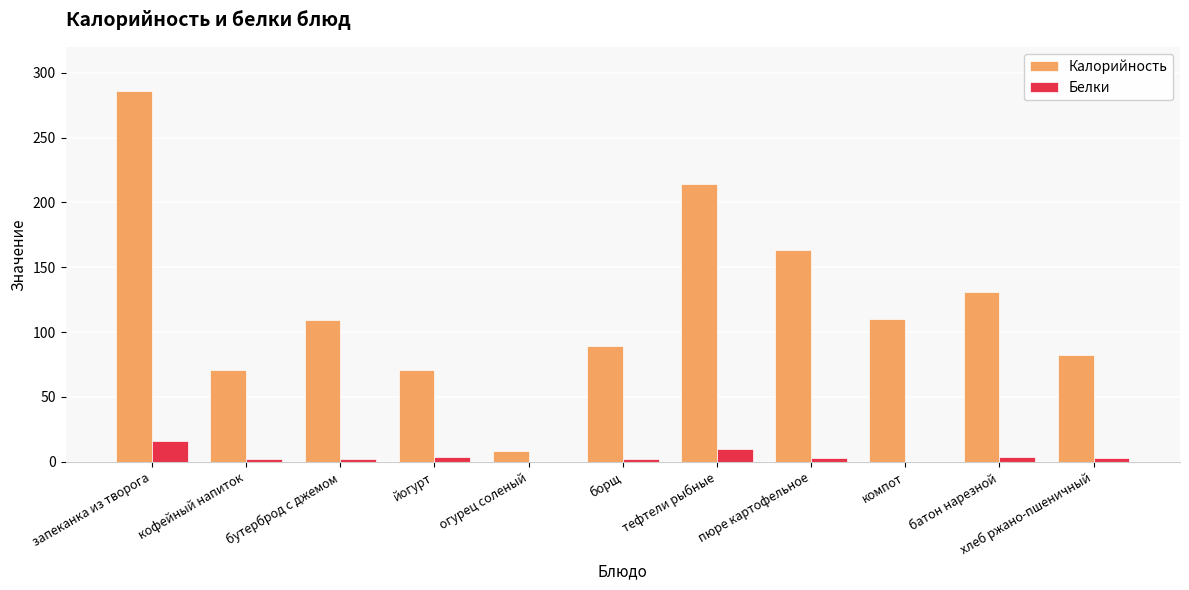

What is the sum of all Белки values?

46